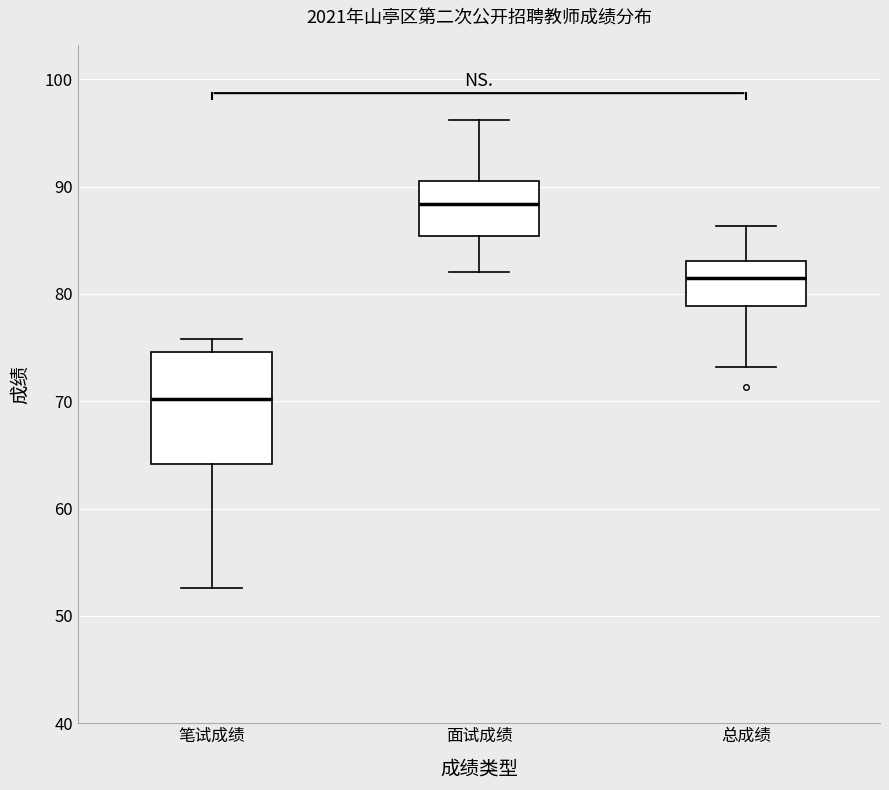

Reading left to right, read every box against the y-axis: the position of its median line, the range the box covers, and the ends of its whiskers. The values are not printed on the chart, so give them approximately, as read against the axis.

笔试成绩: median 70, box 64 to 75, whiskers 53 to 76
面试成绩: median 88, box 85 to 91, whiskers 82 to 96
总成绩: median 82, box 79 to 83, whiskers 73 to 86